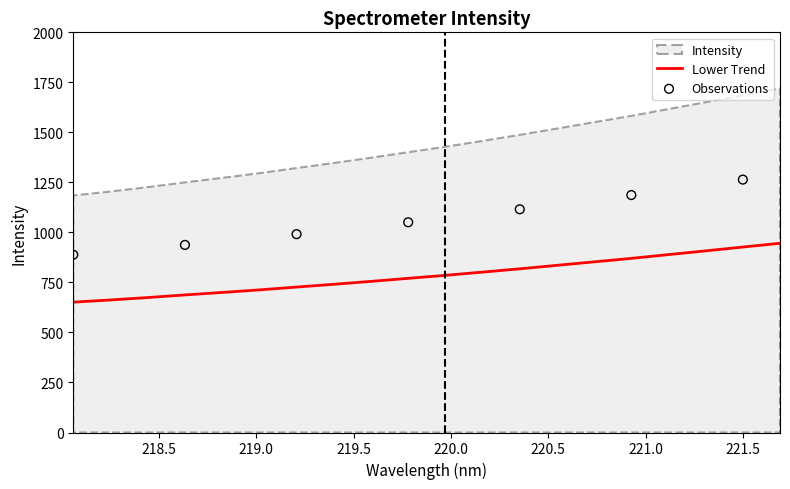

What is the ratio of the value at 219.9712 to the value at 221.1174?

0.9